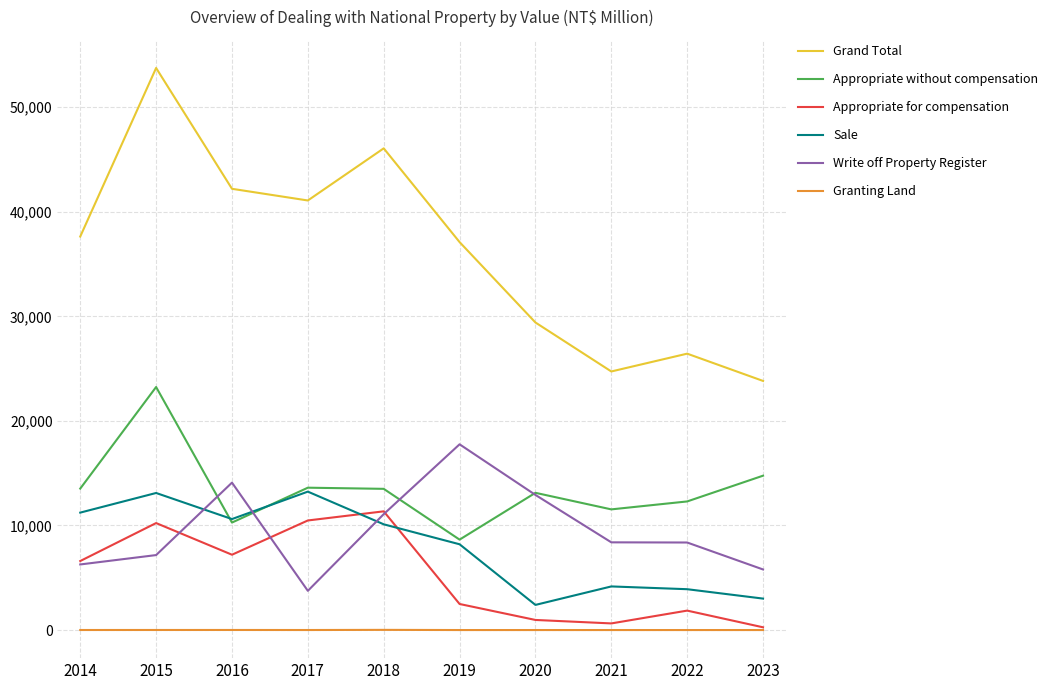

Which category has the highest value in the Appropriate for compensation series?

2018